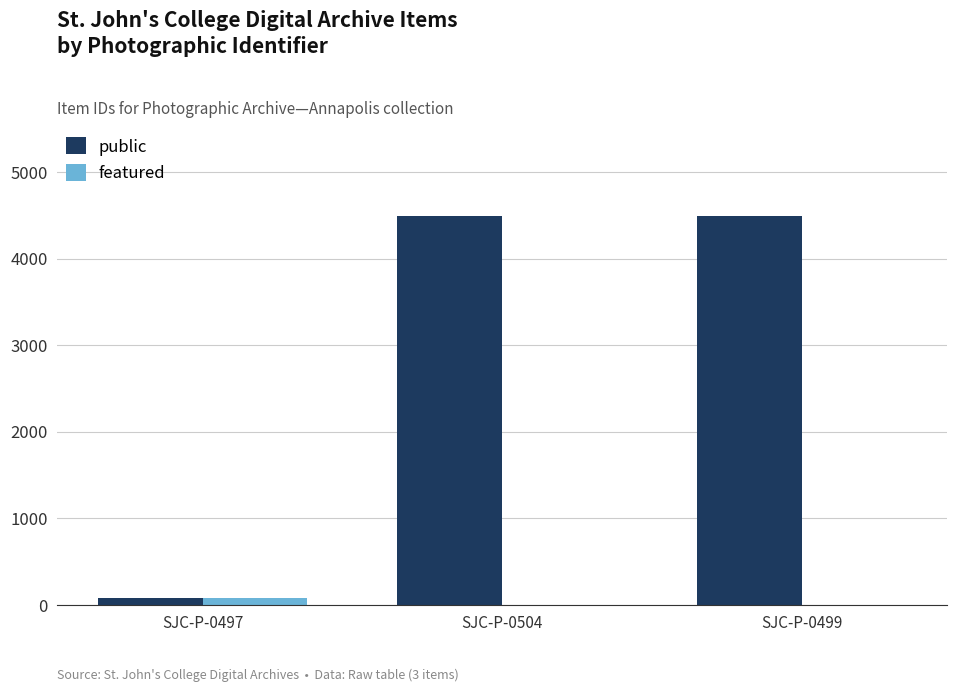

Which series changed the most between SJC-P-0497 and SJC-P-0499?

public